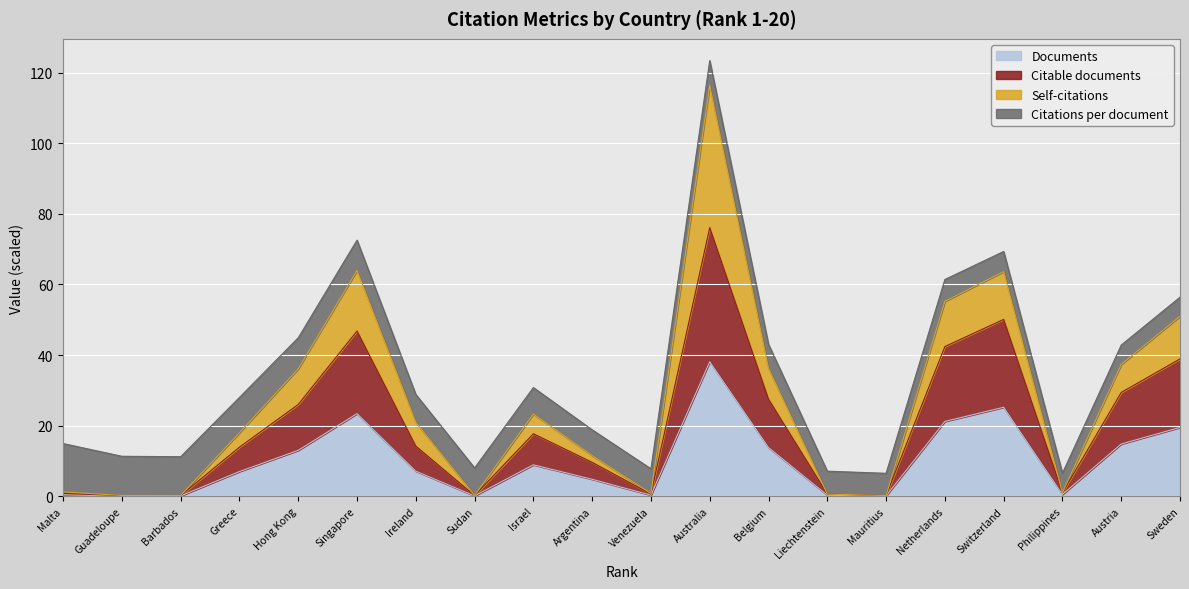

At which label is Documents closest to 19?

Sweden